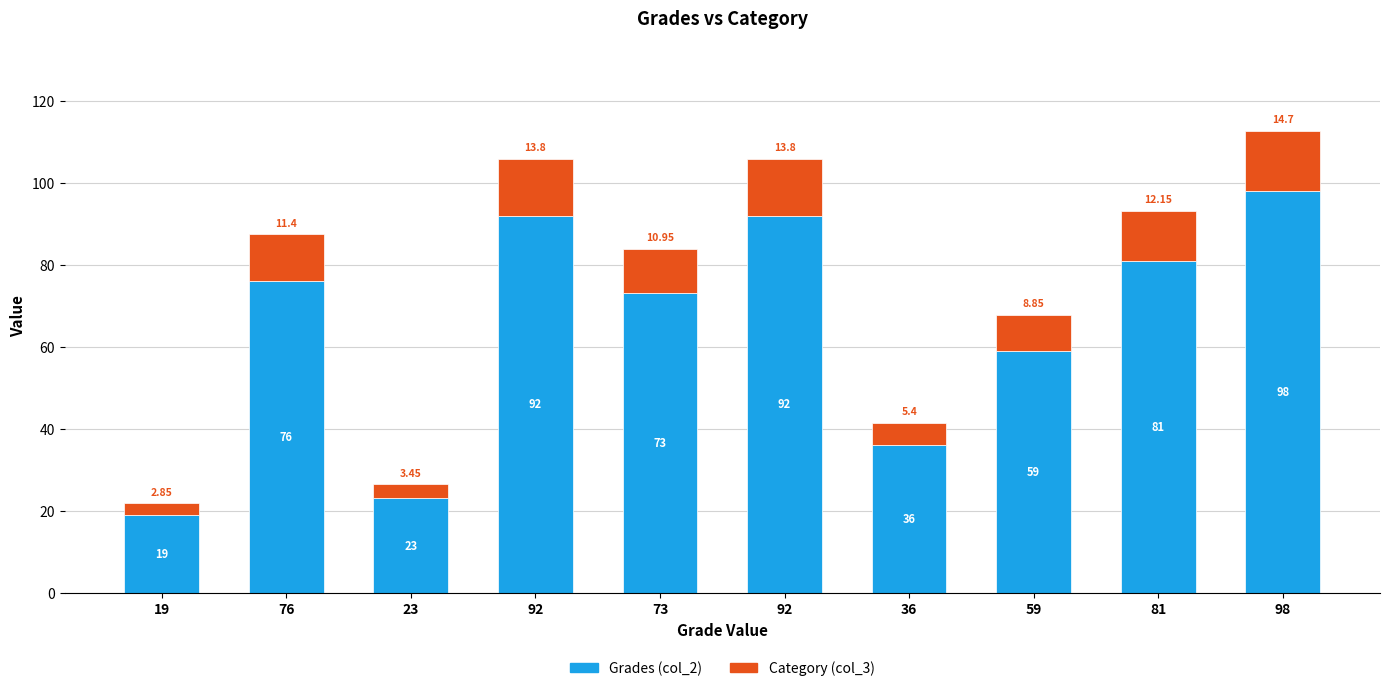

Does the chart contain stacked bars?

Yes